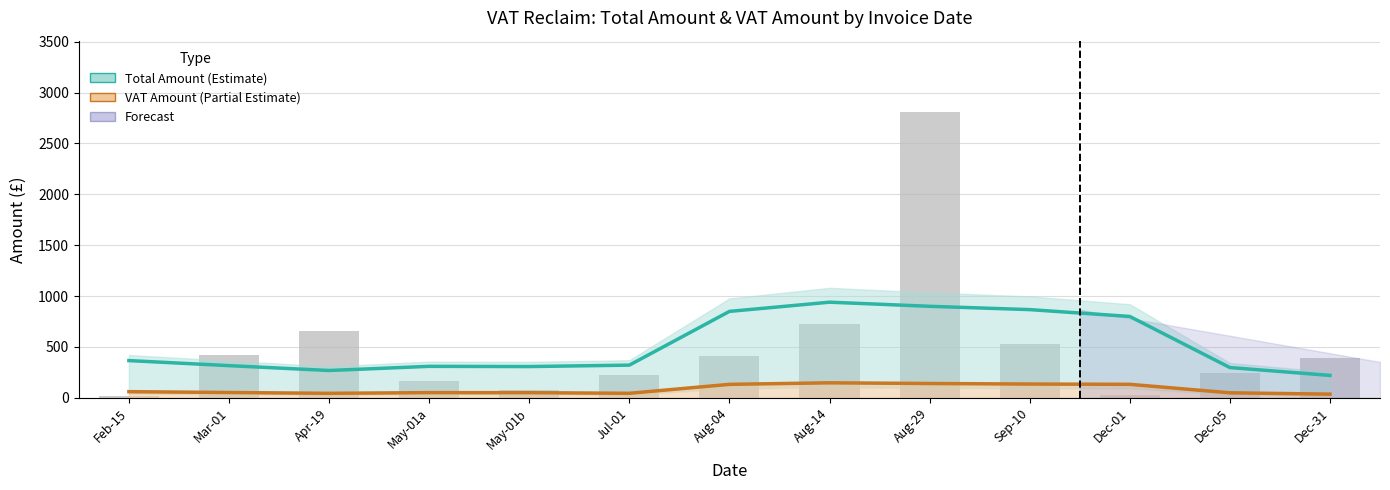

What is the change in value from Apr-19 to Aug-04?

-248.6